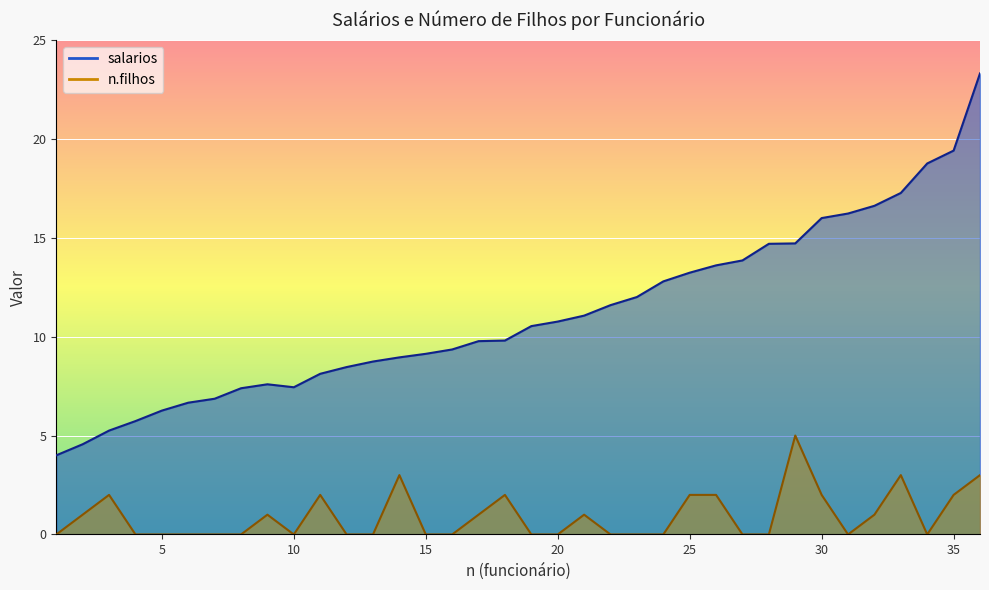

True or false: n.filhos and salarios intersect in this chart.

False